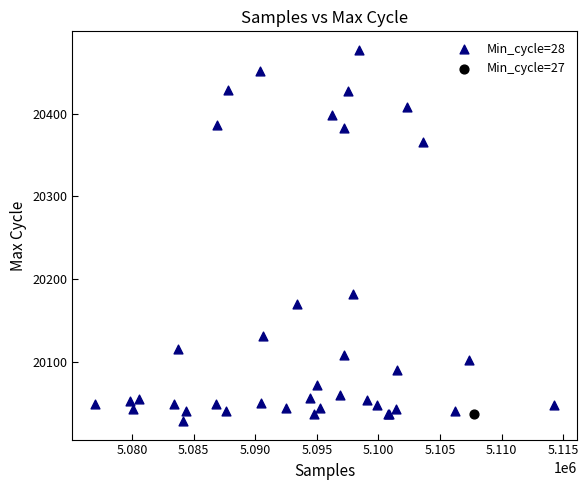

What are all the series names shown in the legend?

Min_cycle=28, Min_cycle=27